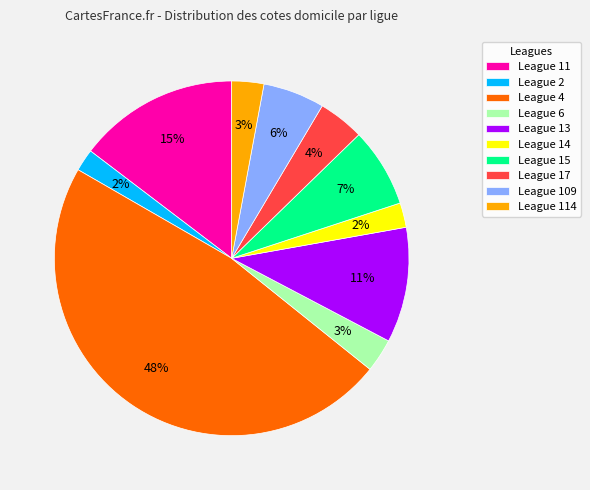

How many segments does this pie chart have?

10